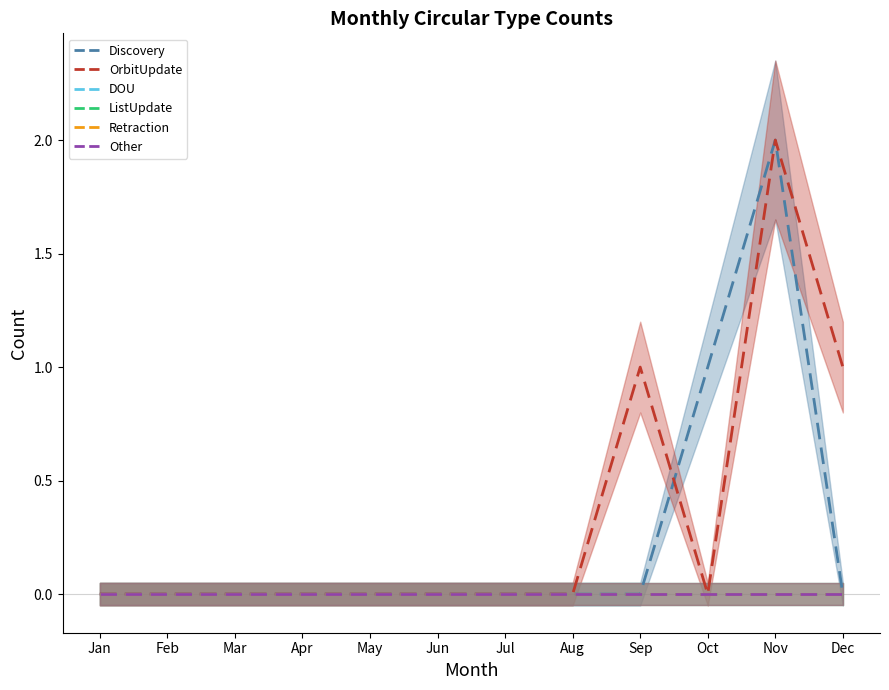

At which category is the sum across all series the highest?

Nov